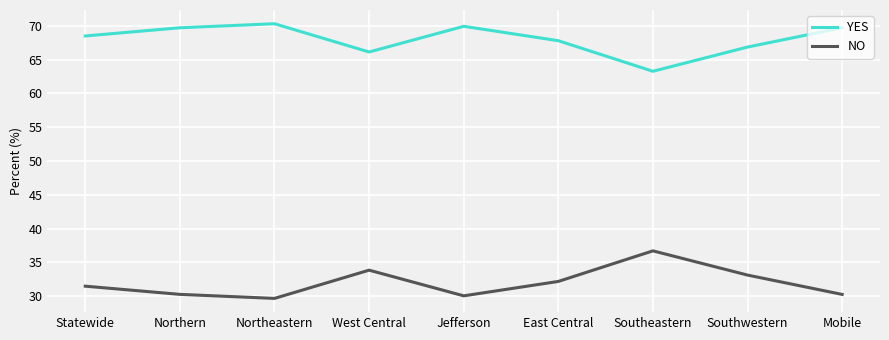

True or false: YES and NO cross at least once.

False